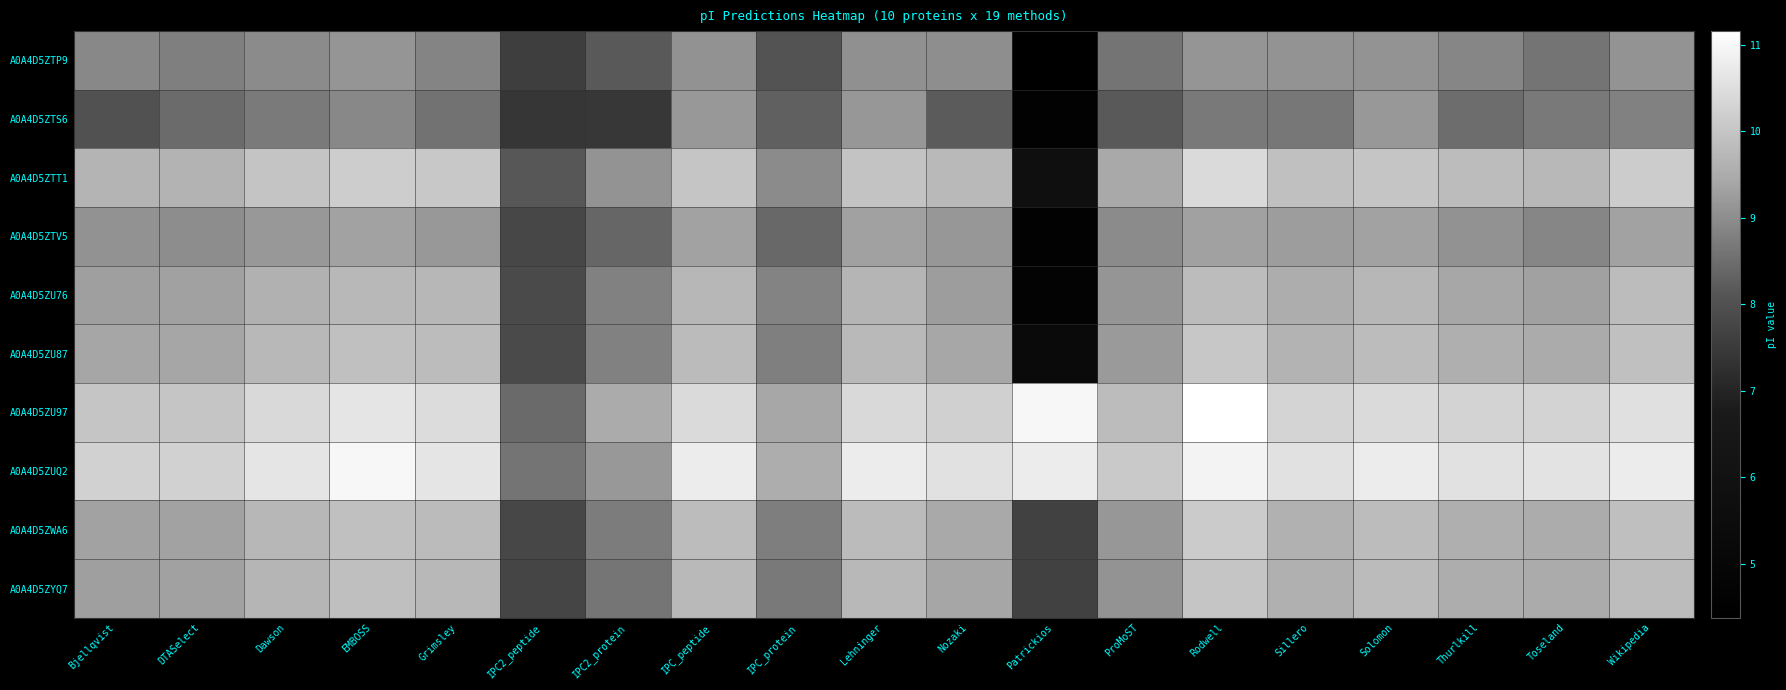

Reading left to right, extract all data points from this chart.

A0A4D5ZTP9: Bjellqvist=8.9	DTASelect=8.8	Dawson=9.0	EMBOSS=9.1	Grimsley=8.9	IPC2_peptide=7.6	IPC2_protein=8.2	IPC_peptide=9.1	IPC_protein=8.1	Lehninger=9.1	Nozaki=9.0	Patrickios=4.4	ProMoST=8.6	Rodwell=9.1	Sillero=9.1	Solomon=9.1	Thurlkill=8.9	Toseland=8.6	Wikipedia=9.1
A0A4D5ZTS6: Bjellqvist=8.0	DTASelect=8.5	Dawson=8.7	EMBOSS=8.9	Grimsley=8.6	IPC2_peptide=7.4	IPC2_protein=7.4	IPC_peptide=9.2	IPC_protein=8.3	Lehninger=9.2	Nozaki=8.2	Patrickios=4.6	ProMoST=8.2	Rodwell=8.7	Sillero=8.7	Solomon=9.2	Thurlkill=8.5	Toseland=8.7	Wikipedia=8.8
A0A4D5ZTT1: Bjellqvist=9.6	DTASelect=9.6	Dawson=10.0	EMBOSS=10.2	Grimsley=10.1	IPC2_peptide=8.2	IPC2_protein=9.1	IPC_peptide=10.0	IPC_protein=9.0	Lehninger=10.0	Nozaki=9.8	Patrickios=5.8	ProMoST=9.5	Rodwell=10.4	Sillero=9.9	Solomon=10.0	Thurlkill=9.8	Toseland=9.8	Wikipedia=10.1
A0A4D5ZTV5: Bjellqvist=9.1	DTASelect=9.0	Dawson=9.2	EMBOSS=9.3	Grimsley=9.2	IPC2_peptide=7.8	IPC2_protein=8.4	IPC_peptide=9.3	IPC_protein=8.4	Lehninger=9.3	Nozaki=9.2	Patrickios=4.6	ProMoST=9.0	Rodwell=9.3	Sillero=9.3	Solomon=9.4	Thurlkill=9.1	Toseland=8.9	Wikipedia=9.4
A0A4D5ZU76: Bjellqvist=9.3	DTASelect=9.3	Dawson=9.6	EMBOSS=9.7	Grimsley=9.7	IPC2_peptide=7.9	IPC2_protein=8.8	IPC_peptide=9.7	IPC_protein=8.8	Lehninger=9.7	Nozaki=9.3	Patrickios=4.7	ProMoST=9.1	Rodwell=9.8	Sillero=9.5	Solomon=9.7	Thurlkill=9.4	Toseland=9.3	Wikipedia=9.8
A0A4D5ZU87: Bjellqvist=9.4	DTASelect=9.4	Dawson=9.7	EMBOSS=9.9	Grimsley=9.8	IPC2_peptide=7.9	IPC2_protein=8.8	IPC_peptide=9.8	IPC_protein=8.8	Lehninger=9.8	Nozaki=9.4	Patrickios=5.3	ProMoST=9.2	Rodwell=10.0	Sillero=9.6	Solomon=9.8	Thurlkill=9.6	Toseland=9.5	Wikipedia=9.9
A0A4D5ZU97: Bjellqvist=10.0	DTASelect=10.0	Dawson=10.4	EMBOSS=10.6	Grimsley=10.5	IPC2_peptide=8.4	IPC2_protein=9.5	IPC_peptide=10.4	IPC_protein=9.4	Lehninger=10.4	Nozaki=10.2	Patrickios=11.0	ProMoST=9.8	Rodwell=11.2	Sillero=10.3	Solomon=10.4	Thurlkill=10.3	Toseland=10.3	Wikipedia=10.5
A0A4D5ZUQ2: Bjellqvist=10.2	DTASelect=10.2	Dawson=10.6	EMBOSS=11.0	Grimsley=10.6	IPC2_peptide=8.6	IPC2_protein=9.2	IPC_peptide=10.8	IPC_protein=9.5	Lehninger=10.8	Nozaki=10.6	Patrickios=10.8	ProMoST=10.1	Rodwell=10.9	Sillero=10.6	Solomon=10.8	Thurlkill=10.6	Toseland=10.6	Wikipedia=10.8
A0A4D5ZWA6: Bjellqvist=9.3	DTASelect=9.4	Dawson=9.7	EMBOSS=9.9	Grimsley=9.8	IPC2_peptide=7.8	IPC2_protein=8.7	IPC_peptide=9.8	IPC_protein=8.8	Lehninger=9.8	Nozaki=9.4	Patrickios=7.6	ProMoST=9.2	Rodwell=10.1	Sillero=9.6	Solomon=9.8	Thurlkill=9.5	Toseland=9.5	Wikipedia=9.9
A0A4D5ZYQ7: Bjellqvist=9.3	DTASelect=9.3	Dawson=9.7	EMBOSS=9.9	Grimsley=9.7	IPC2_peptide=7.7	IPC2_protein=8.6	IPC_peptide=9.8	IPC_protein=8.7	Lehninger=9.8	Nozaki=9.4	Patrickios=7.7	ProMoST=9.1	Rodwell=10.0	Sillero=9.6	Solomon=9.8	Thurlkill=9.5	Toseland=9.5	Wikipedia=9.8